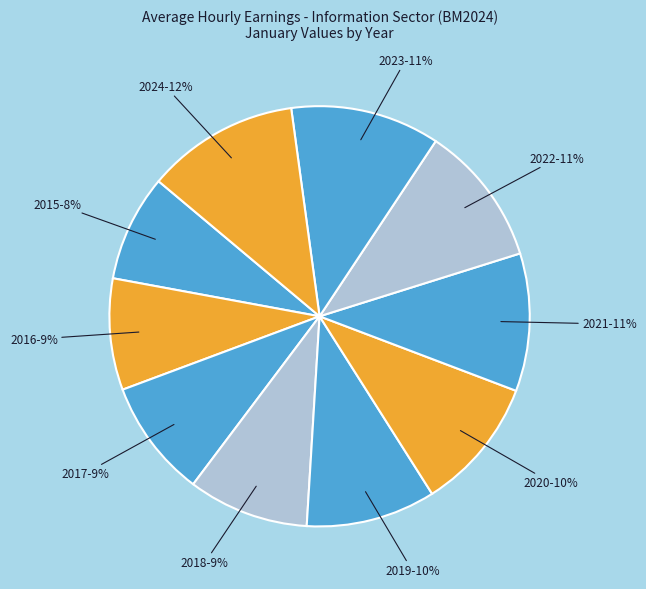

What percentage is the 2017 slice, to the nearest percent?

9%